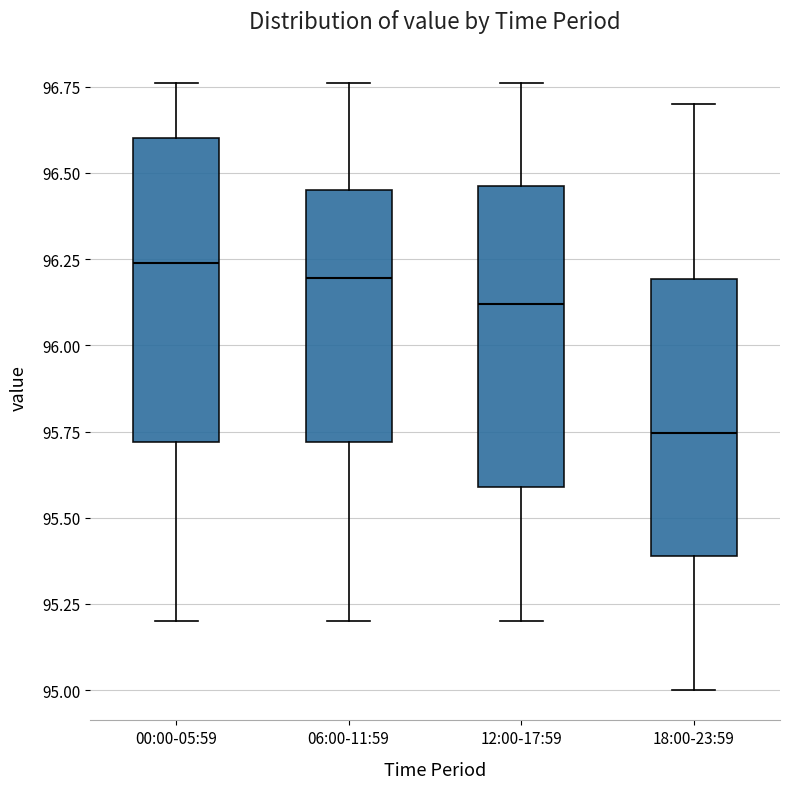

Reading left to right, transcribe this box plot: for each box, give where its median line is, the range the box spans, and where its two whiskers end, as read against the y-axis. The values are not printed on the chart, so give them approximately, as read against the axis.

00:00-05:59: median 96.25, box 95.70 to 96.60, whiskers 95.20 to 96.75
06:00-11:59: median 96.20, box 95.70 to 96.45, whiskers 95.20 to 96.75
12:00-17:59: median 96.10, box 95.60 to 96.45, whiskers 95.20 to 96.75
18:00-23:59: median 95.75, box 95.40 to 96.20, whiskers 95.00 to 96.70